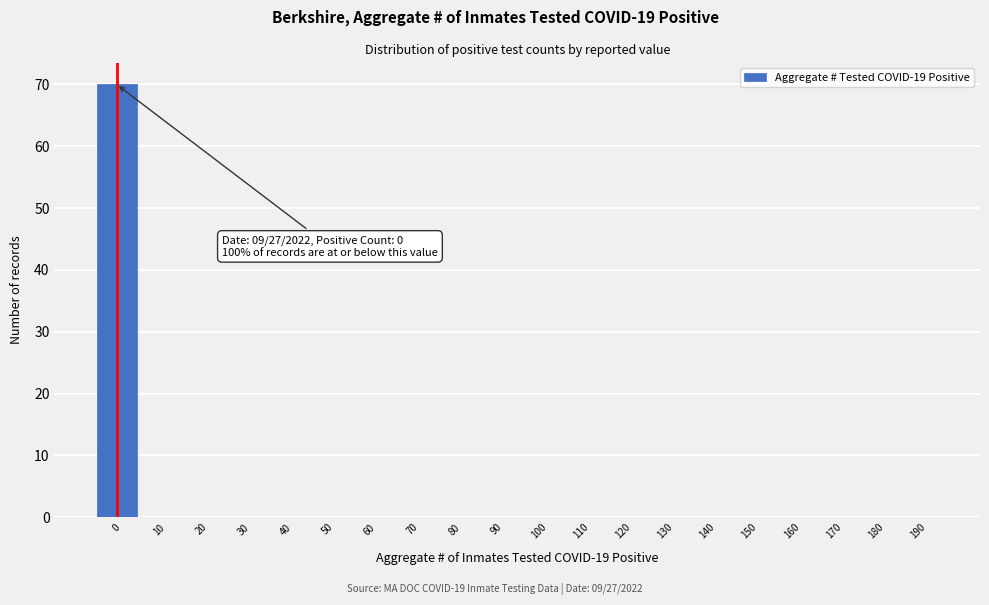

Reading right to left, list all the values displayed in this chart.

190=0	180=0	170=0	160=0	150=0	140=0	130=0	120=0	110=0	100=0	90=0	80=0	70=0	60=0	50=0	40=0	30=0	20=0	10=0	0=70